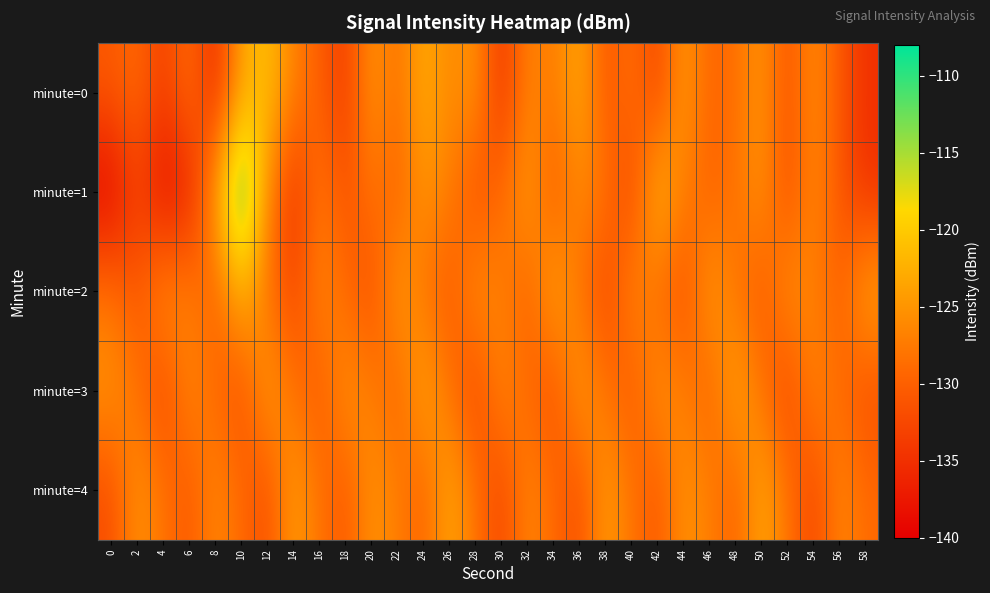

What is the total value across all series at 12?

-630.2